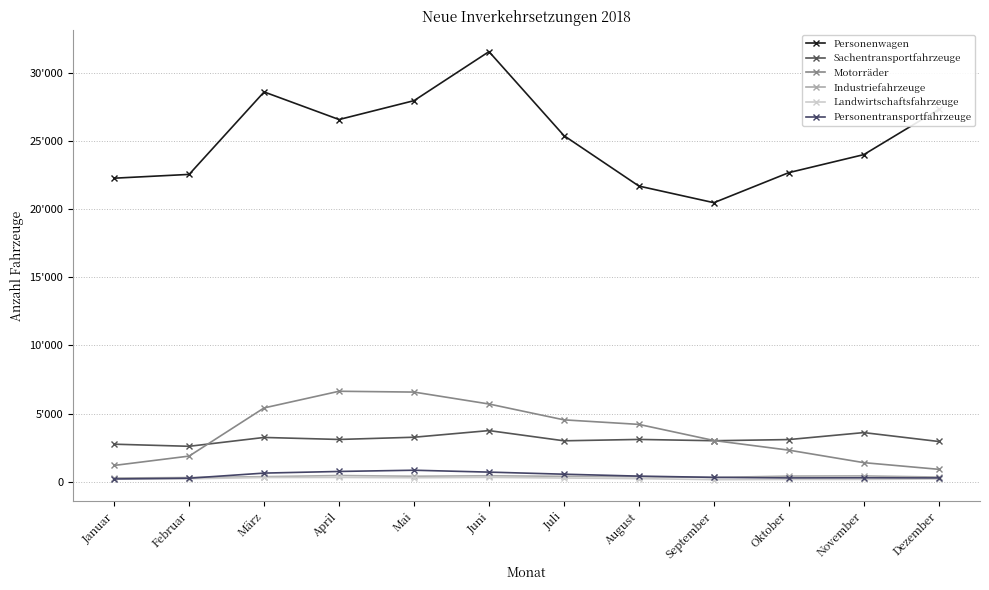

Reading right to left, list all the values displayed in this chart.

Personenwagen: Dezember=27303	November=23986	Oktober=22666	September=20462	August=21680	Juli=25379	Juni=31536	Mai=27942	April=26558	März=28581	Februar=22536	Januar=22258
Sachentransportfahrzeuge: Dezember=2956	November=3609	Oktober=3098	September=3013	August=3108	Juli=3007	Juni=3756	Mai=3269	April=3106	März=3253	Februar=2604	Januar=2759
Motorräder: Dezember=916	November=1406	Oktober=2322	September=3029	August=4210	Juli=4543	Juni=5705	Mai=6579	April=6639	März=5418	Februar=1887	Januar=1201
Industriefahrzeuge: Dezember=349	November=435	Oktober=421	September=320	August=375	Juli=404	Juni=445	Mai=410	April=462	März=378	Februar=312	Januar=281
Landwirtschaftsfahrzeuge: Dezember=206	November=178	Oktober=172	September=159	August=235	Juli=279	Juni=326	Mai=299	April=321	März=317	Februar=225	Januar=213
Personentransportfahrzeuge: Dezember=286	November=296	Oktober=287	September=327	August=418	Juli=559	Juni=712	Mai=850	April=760	März=640	Februar=265	Januar=211